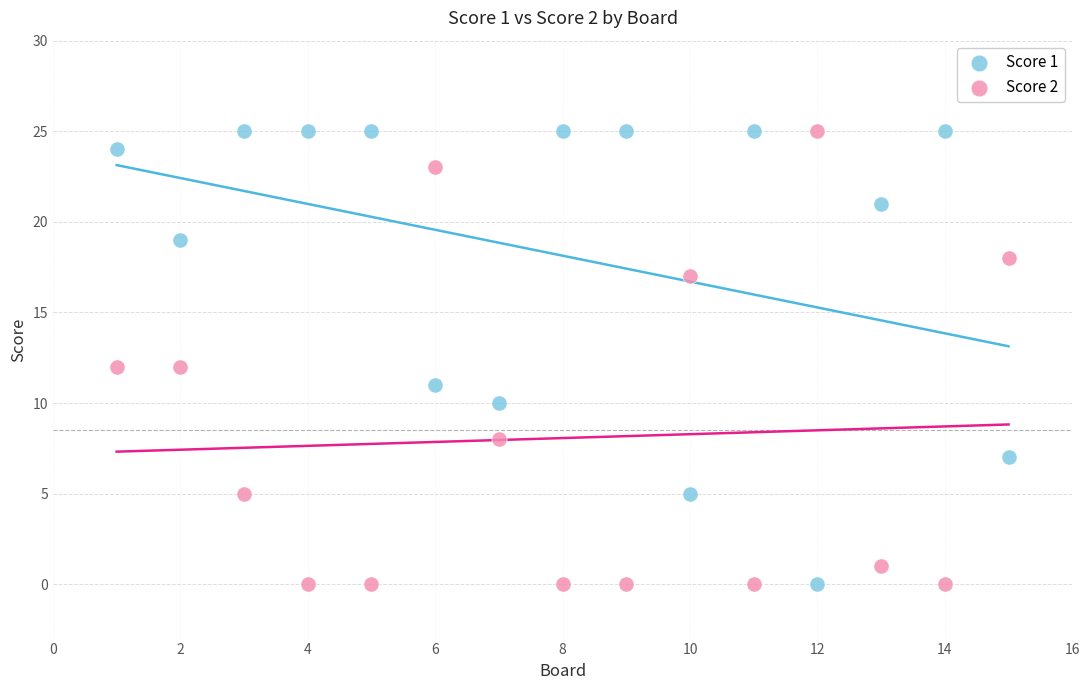

What is the X range (max minus min) for the scatter plot?

14